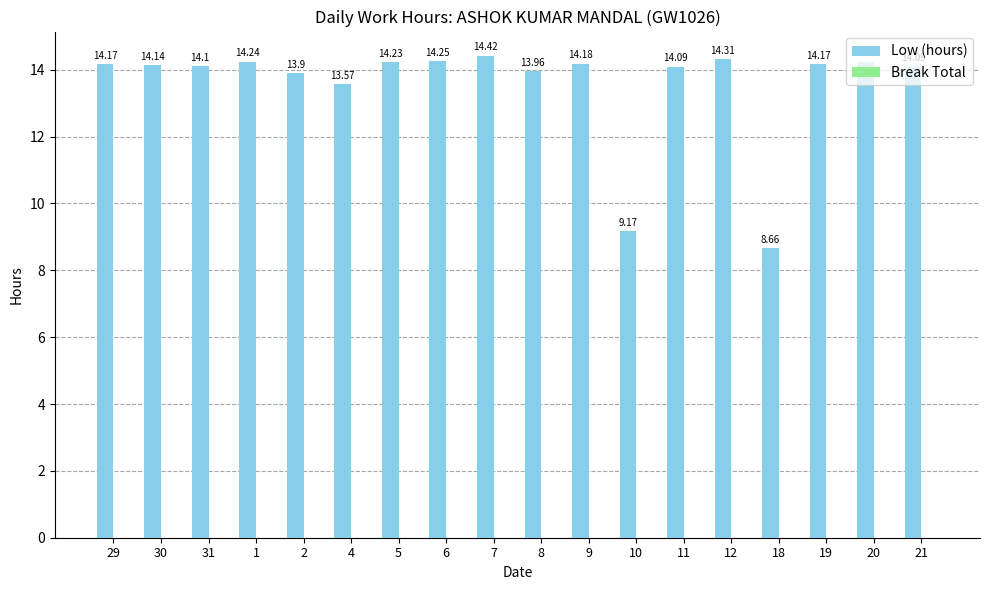

What is the sum of all values?

243.9